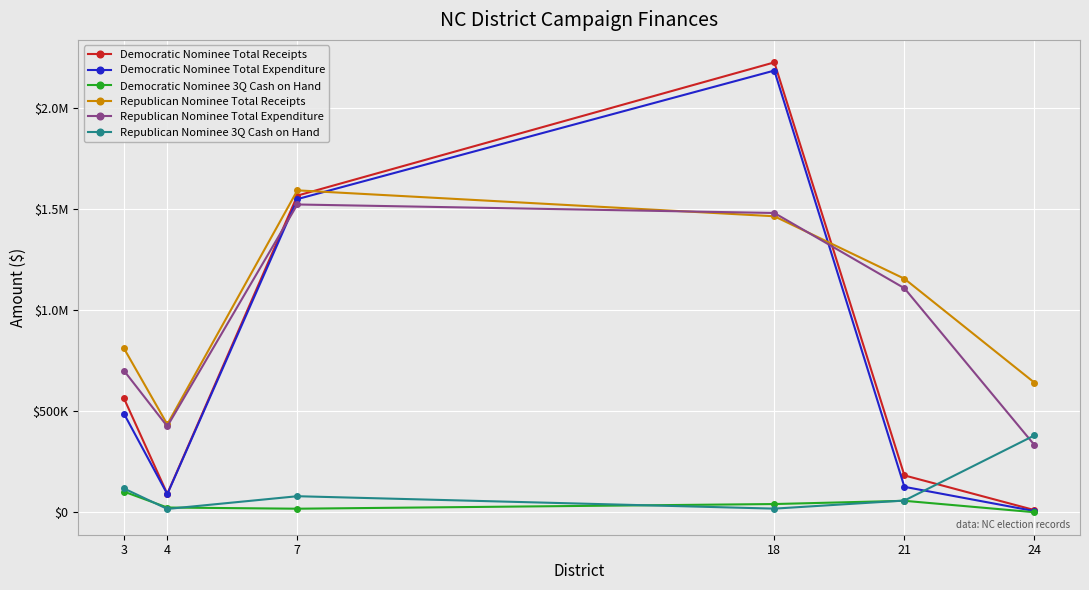

Is this an area chart (filled region under the line)?

No